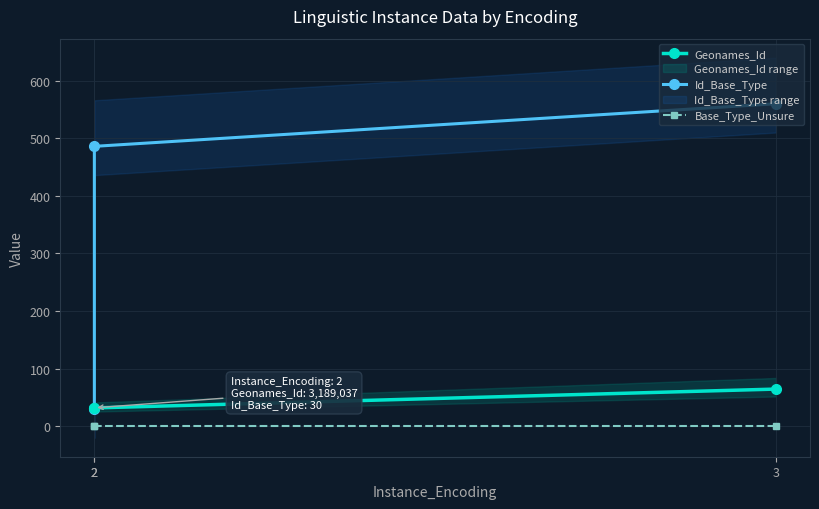

Between 2 and 3, which is larger?

3